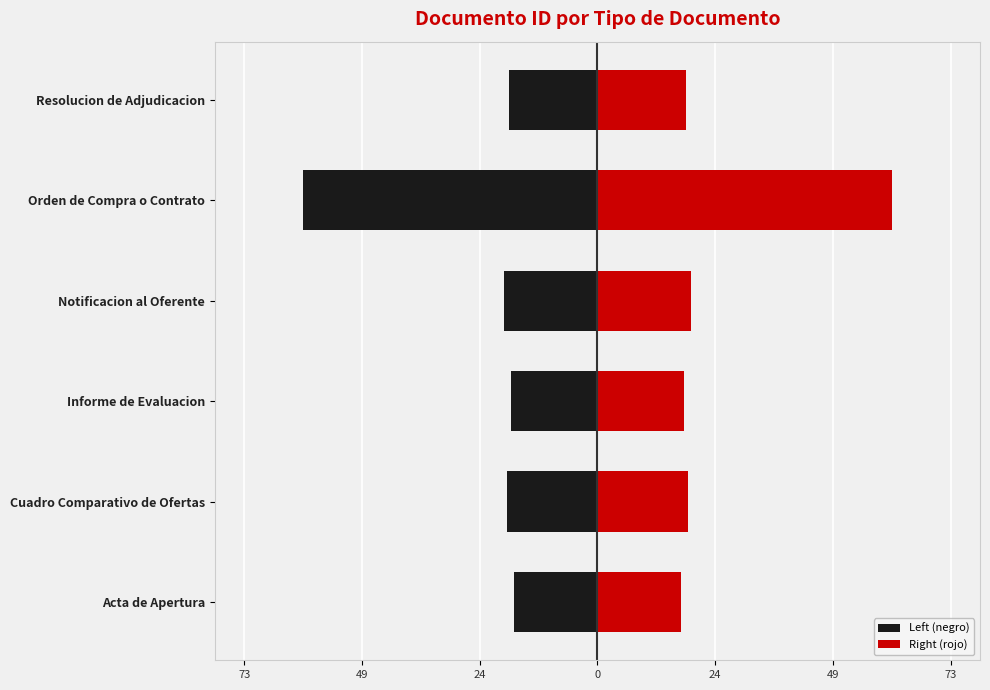

What is the sum of all Right (rojo) values?

154.0